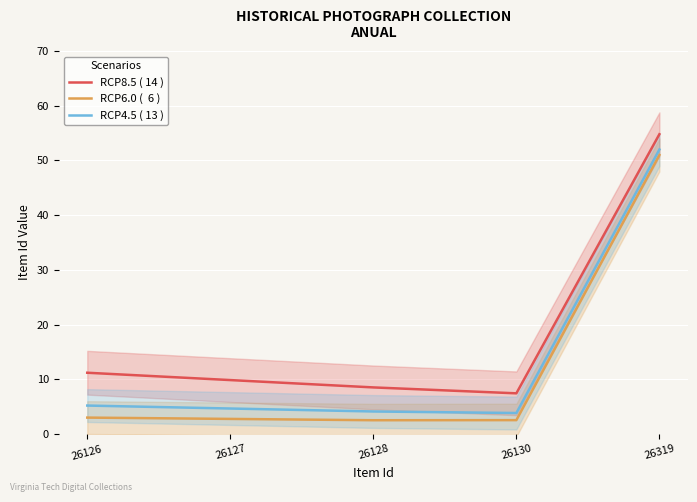

Rank the series by their maximum value, from lowest to highest.

RCP6.0 (  6 ), RCP4.5 ( 13 ), RCP8.5 ( 14 )